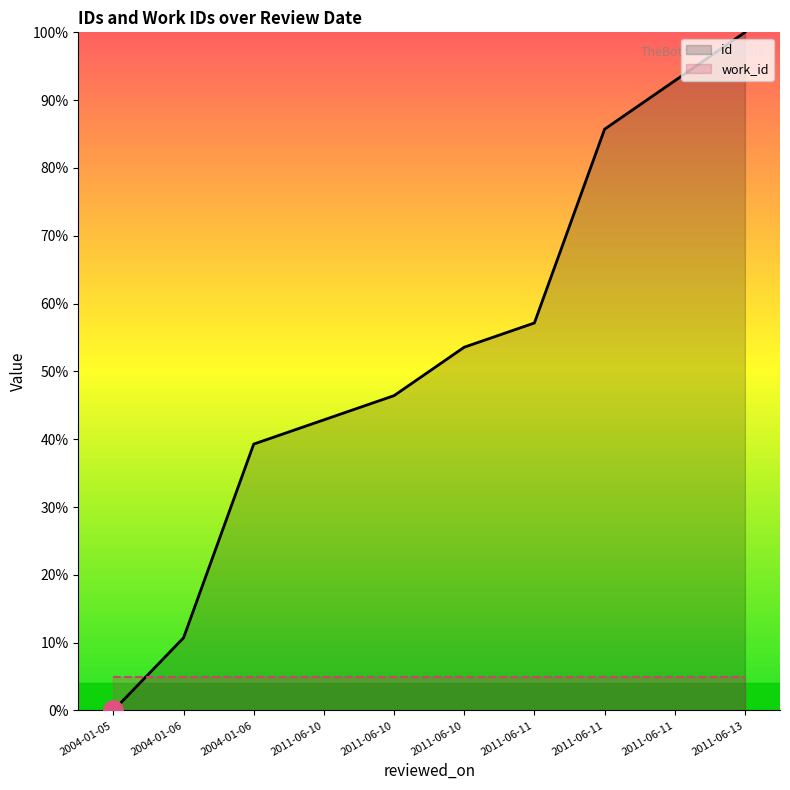

What are all the series names shown in the legend?

id, work_id